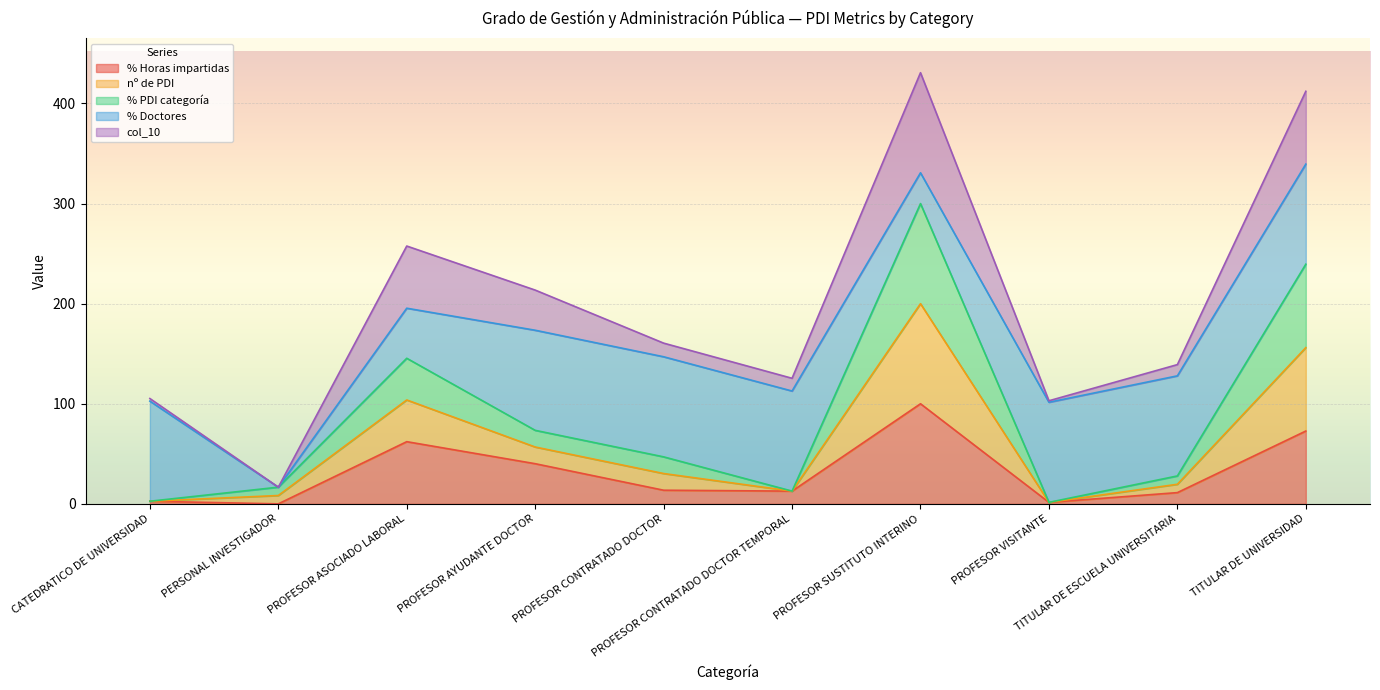

Between PROFESOR AYUDANTE DOCTOR and TITULAR DE UNIVERSIDAD, which is larger?

TITULAR DE UNIVERSIDAD